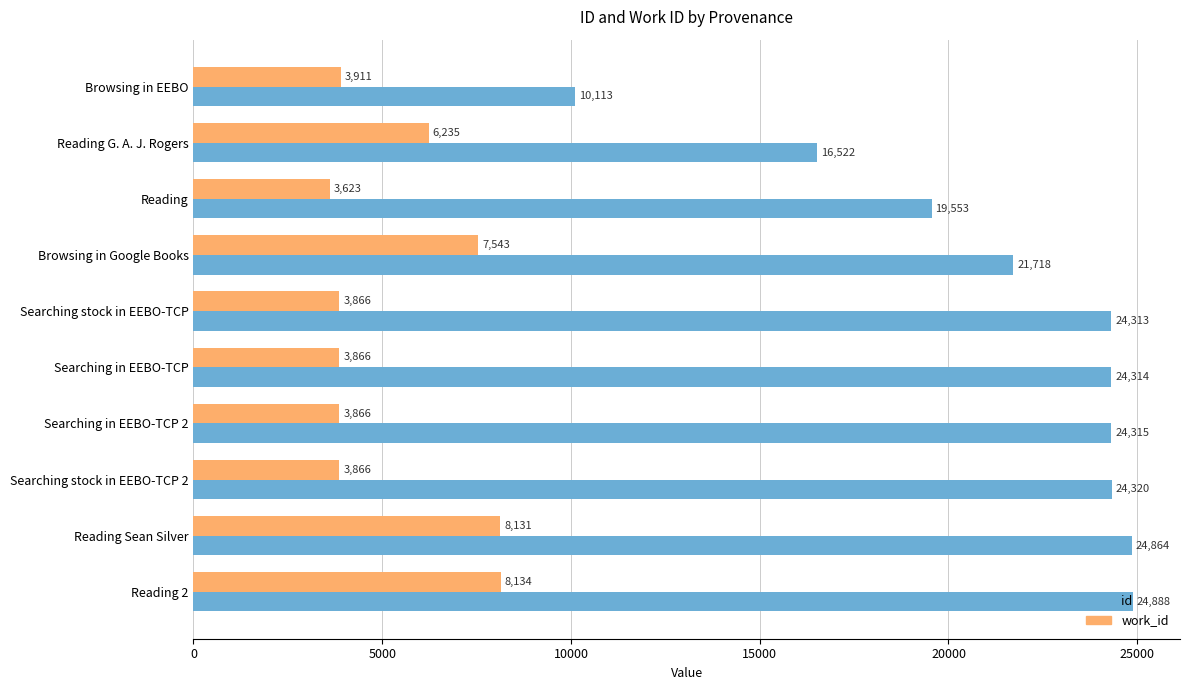

Where is work_id nearest to the value 5878?

Reading G. A. J. Rogers